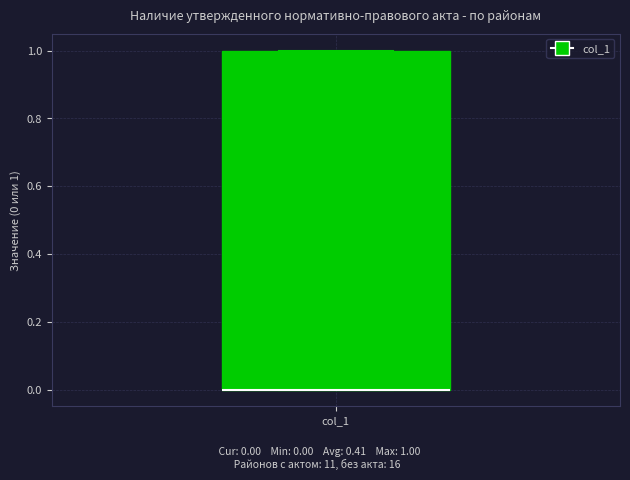

Read this box plot against the y-axis: the position of the median line, the range covered by the box, and the ends of both whiskers. The values are not printed on the chart, so give them approximately, as read against the axis.

median 0 (drawn on the box's lower edge), box 0 to 1, whiskers 0 to 1